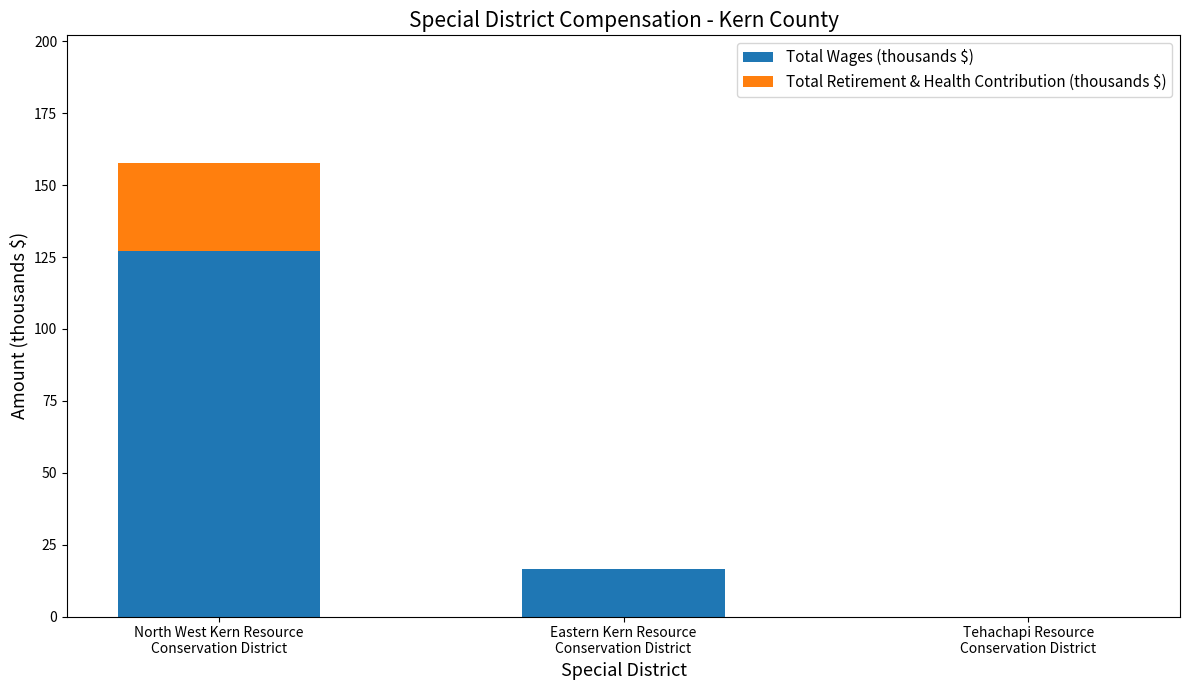

What is the maximum value for Total Wages (thousands $)?

127.0